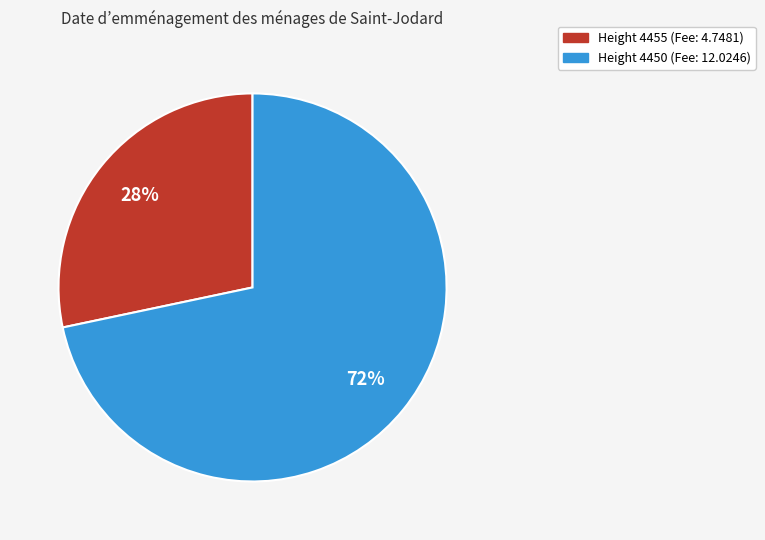

To the nearest percent, what is the combined percentage of Height 4455 (Fee: 4.7481) and Height 4450 (Fee: 12.0246)?

100%